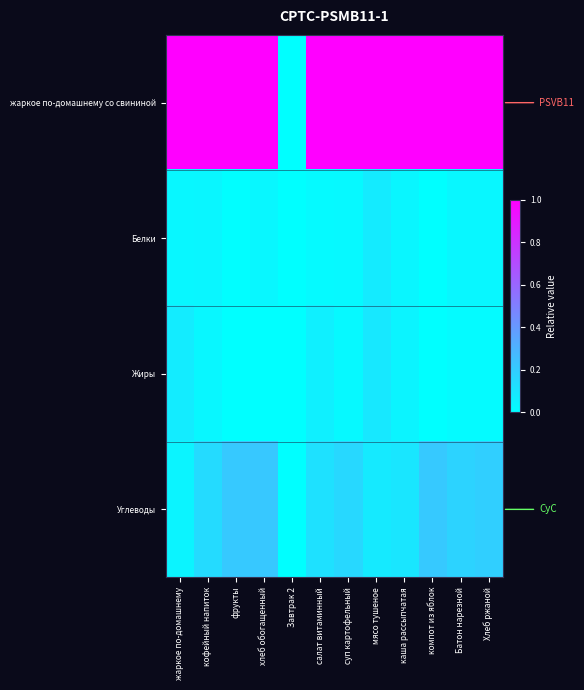

Reading right to left, extract all data points from this chart.

жаркое по-домашнему со свининой: Хлеб ржаной=1.0	Батон нарезной=1.0	компот из яблок=1.0	каша рассыпчатая=1.0	мясо тушеное=1.0	суп картофельный=1.0	салат витаминный=1.0	Завтрак 2=0.0	хлеб обогащенный=1.0	фрукты=1.0	кофейный напиток=1.0	жаркое по-домашнему=1.0
Белки: Хлеб ржаной=0.0	Батон нарезной=0.0	компот из яблок=0.0	каша рассыпчатая=0.0	мясо тушеное=0.1	суп картофельный=0.0	салат витаминный=0.0	Завтрак 2=0.0	хлеб обогащенный=0.0	фрукты=0.0	кофейный напиток=0.0	жаркое по-домашнему=0.0
Жиры: Хлеб ржаной=0.0	Батон нарезной=0.0	компот из яблок=0.0	каша рассыпчатая=0.0	мясо тушеное=0.1	суп картофельный=0.0	салат витаминный=0.1	Завтрак 2=0.0	хлеб обогащенный=0.0	фрукты=0.0	кофейный напиток=0.0	жаркое по-домашнему=0.1
Углеводы: Хлеб ржаной=0.2	Батон нарезной=0.2	компот из яблок=0.2	каша рассыпчатая=0.1	мясо тушеное=0.1	суп картофельный=0.2	салат витаминный=0.1	Завтрак 2=0.0	хлеб обогащенный=0.2	фрукты=0.2	кофейный напиток=0.1	жаркое по-домашнему=0.0